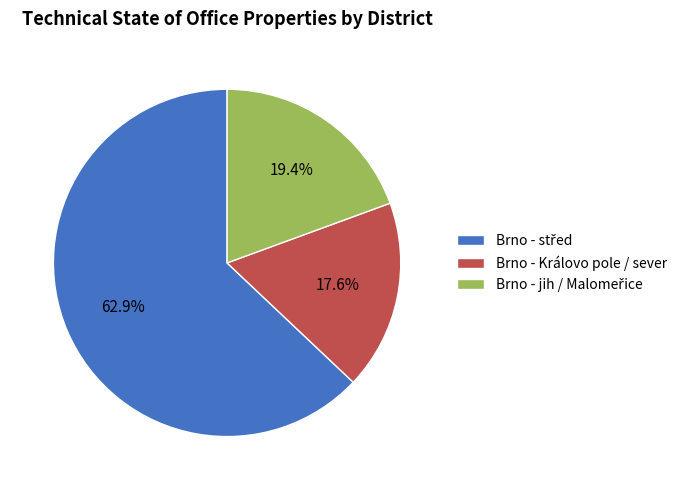

Is there any slice that represents more than half of the pie?

Yes